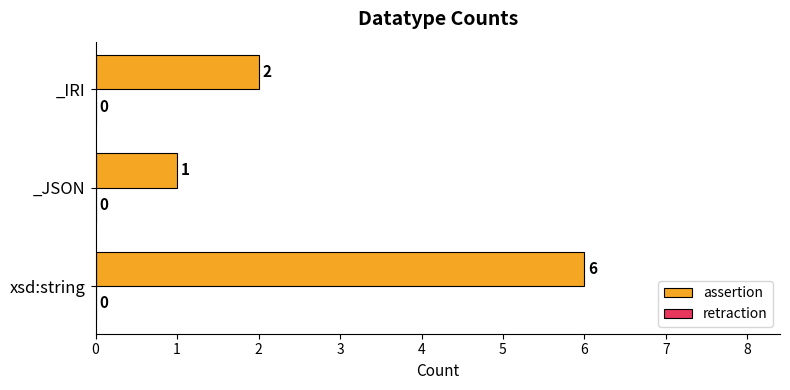

Is it true that the value at _IRI is 2?

True